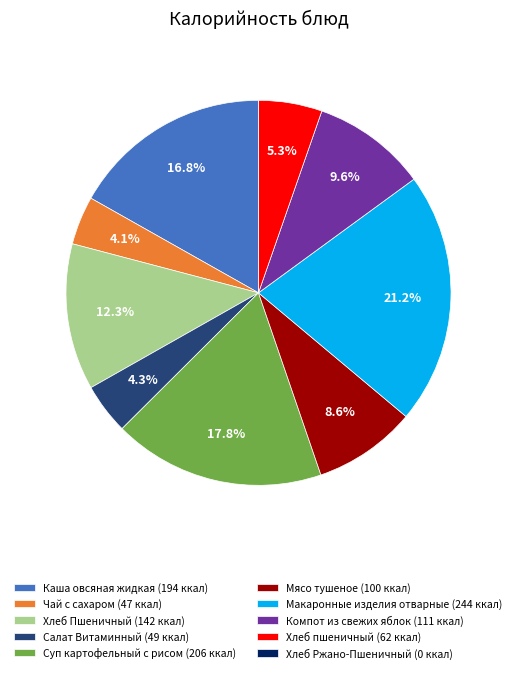

Combined, do Мясо тушеное (100 ккал) and Салат Витаминный (49 ккал) account for over 50%?

No